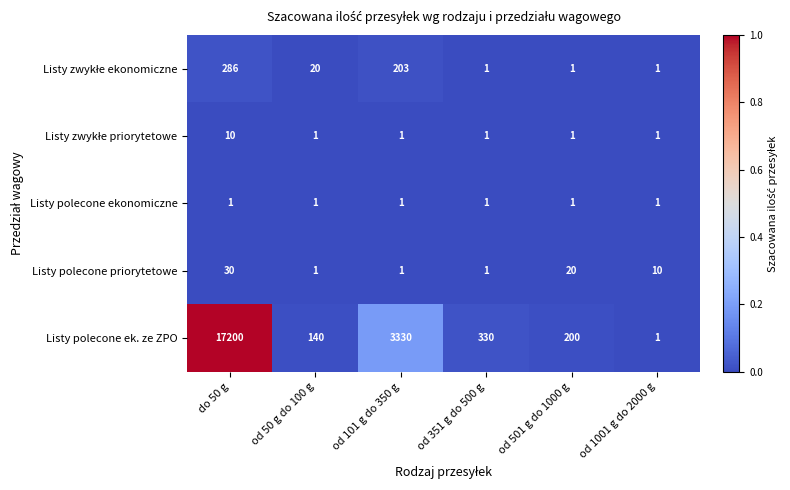

Which series changed the most between od 50 g do 100 g and od 101 g do 350 g?

Listy polecone ek. ze ZPO